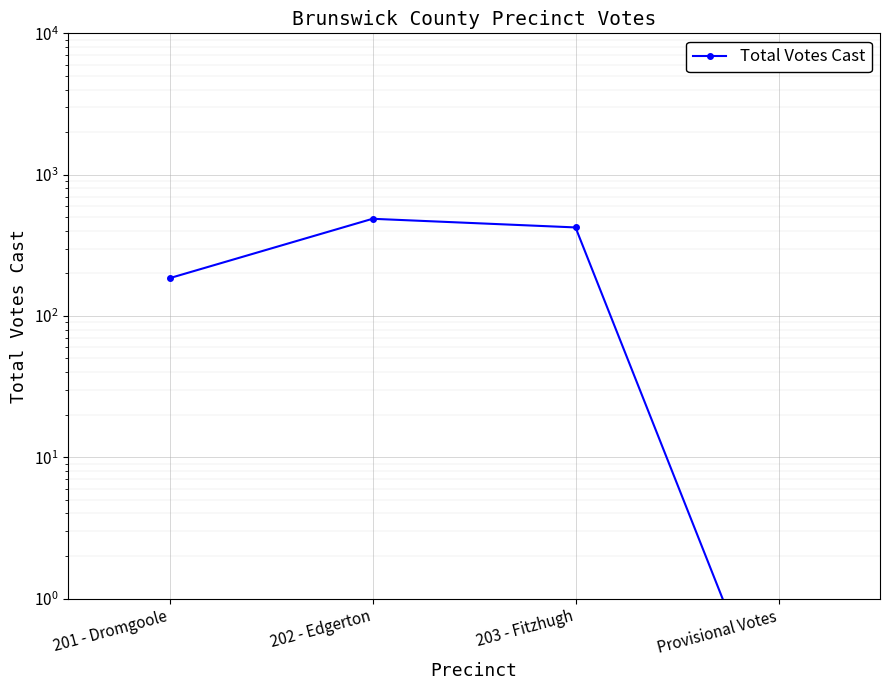

Reading right to left, what are all the values shown in this chart?

0.1	423.0	487.0	185.0